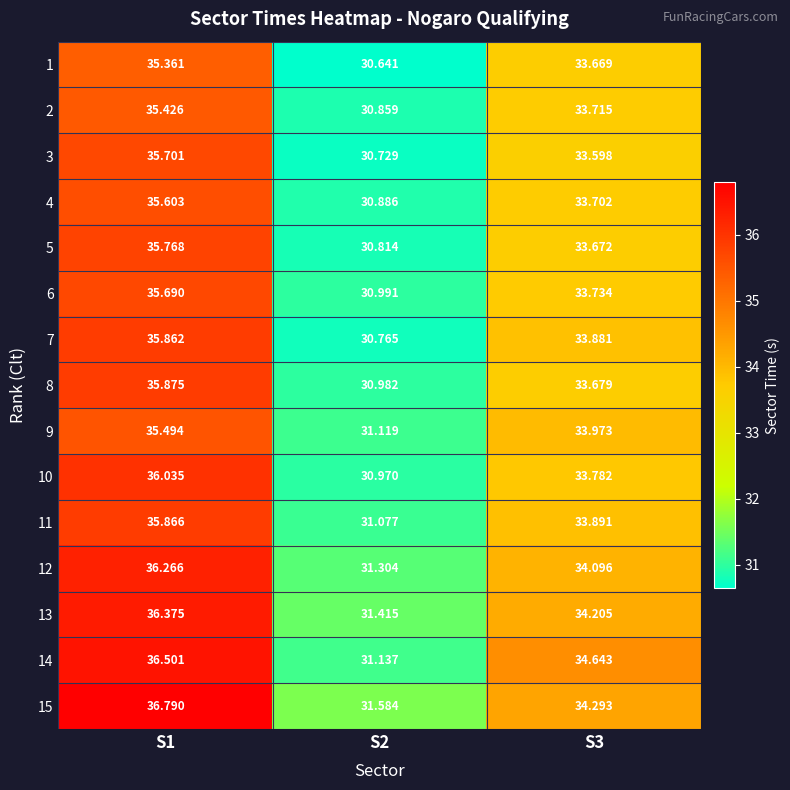

Is the value of 12 at S2 greater than the value of 10 at S1?

No